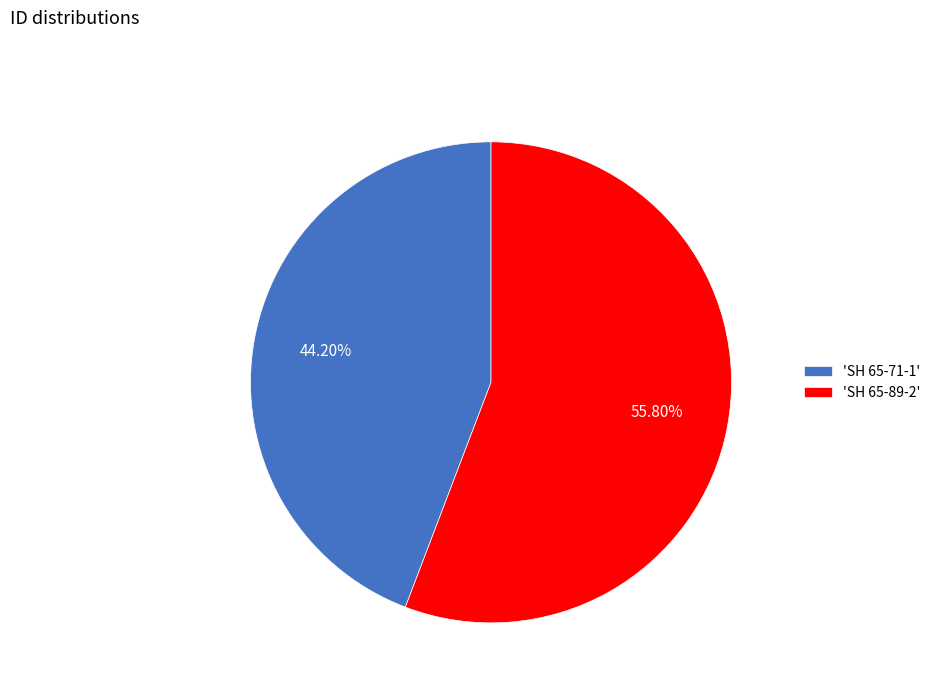

Rank the categories by value from lowest to highest.

'SH 65-71-1', 'SH 65-89-2'